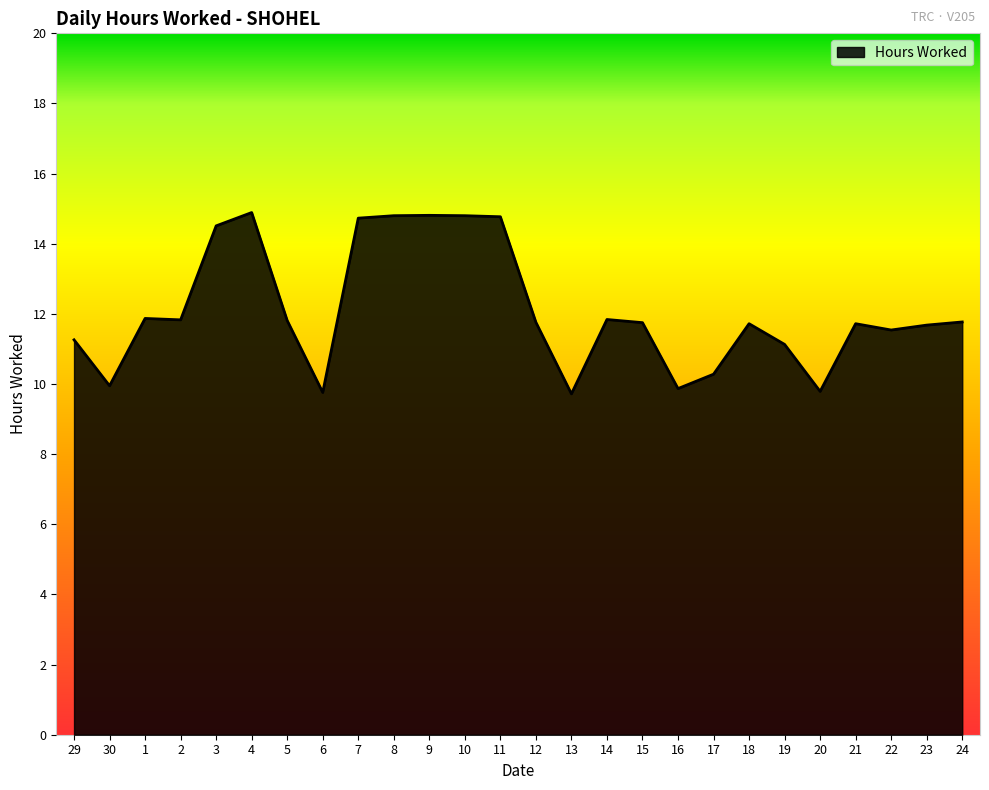

The value at 10 is 22.5. True or false?

False